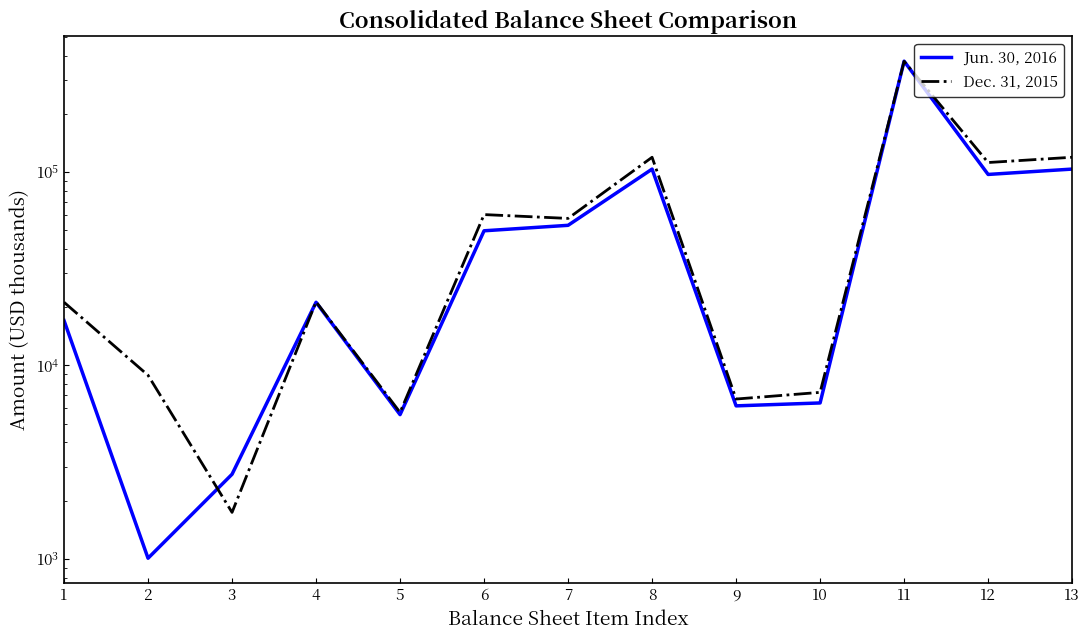

Reading right to left, transcribe all the data shown in this chart.

Jun. 30, 2016: 103579	97182	374293	6397	6179	103579	53027	49684	5566	21210	2737	1007	17067
Dec. 31, 2015: 119242	111986	373565	7256	6702	119242	57569	60257	5717	21333	1738	8895	21216